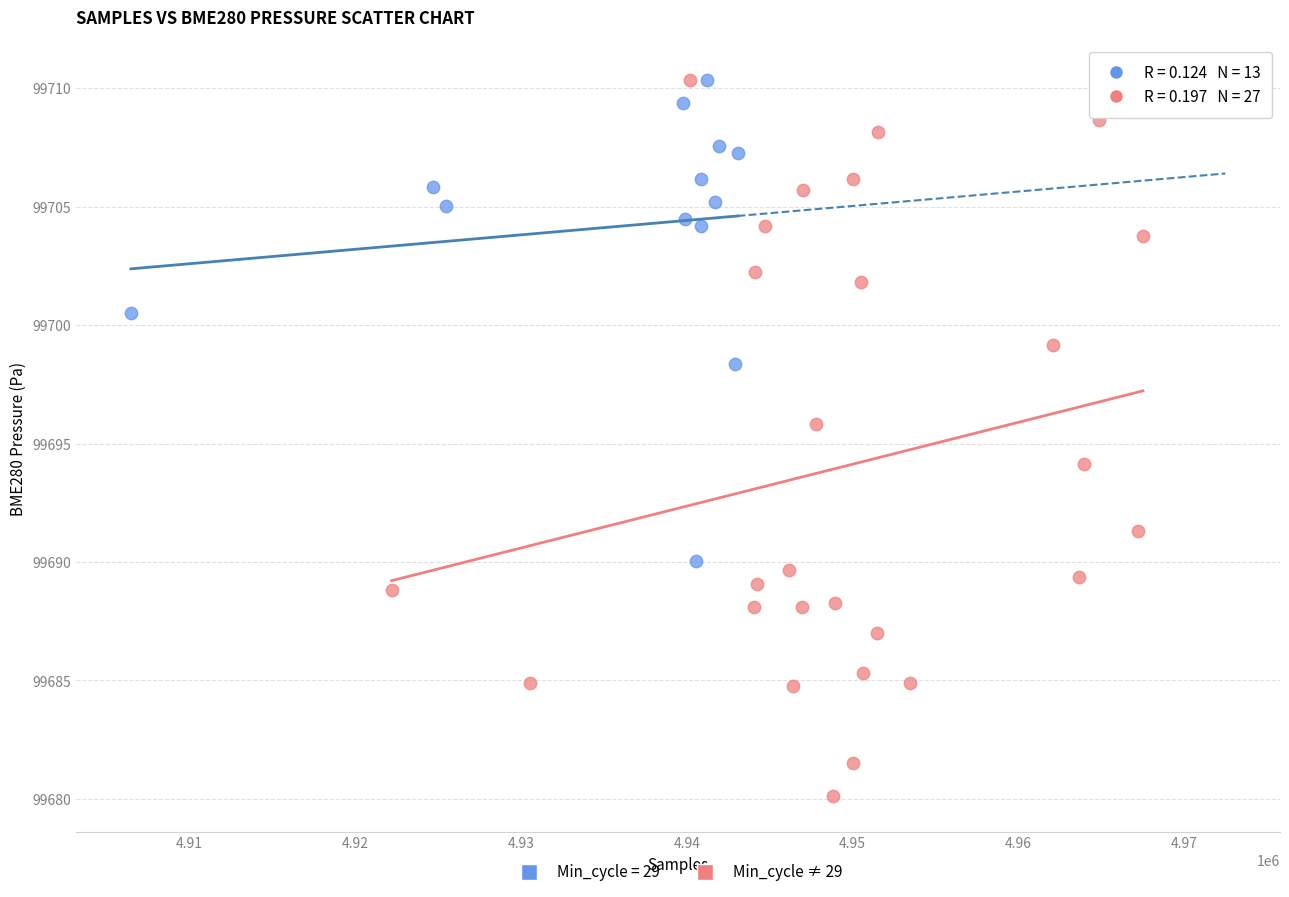

Which series has the widest spread of Y values?

Min_cycle ≠ 29